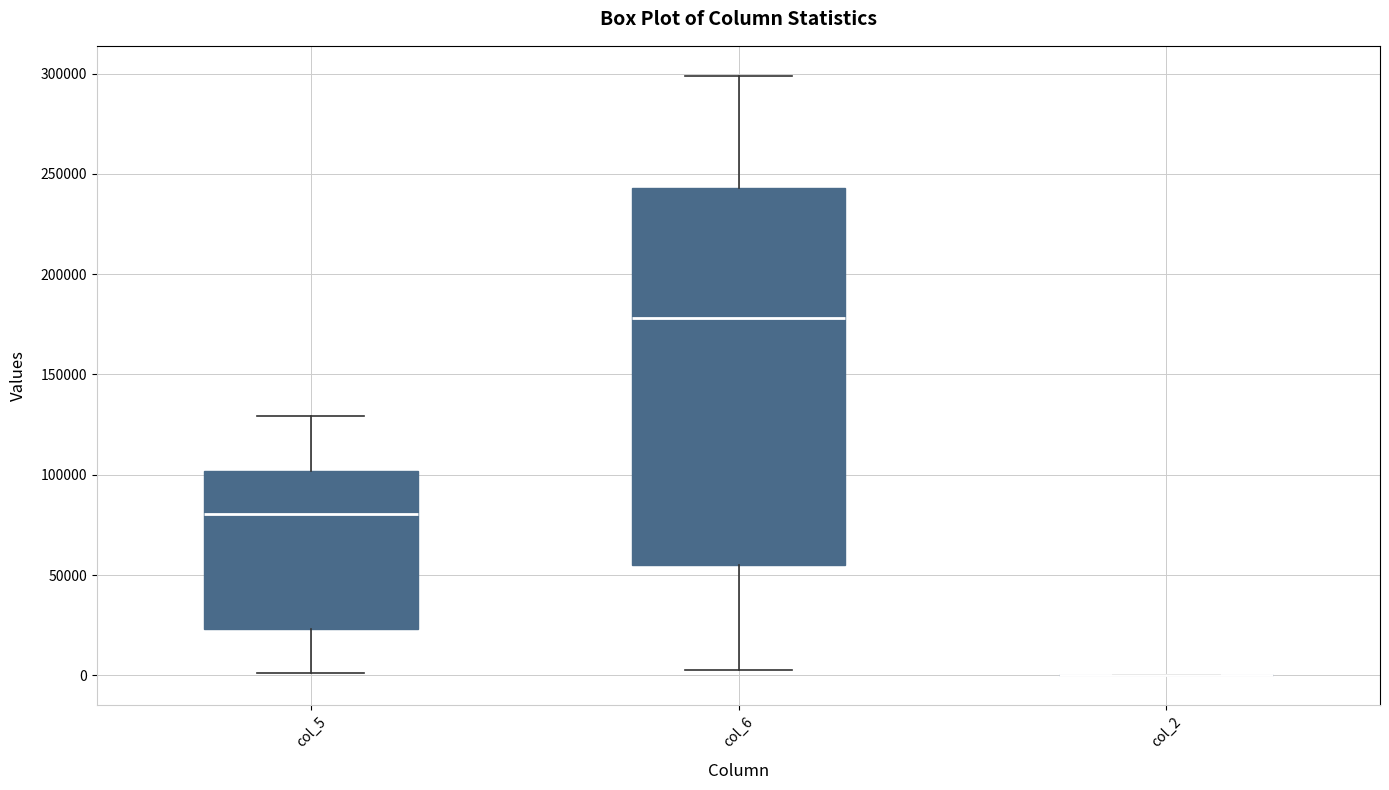

Which box is the tallest, from its lower edge to its upper edge?

col_6